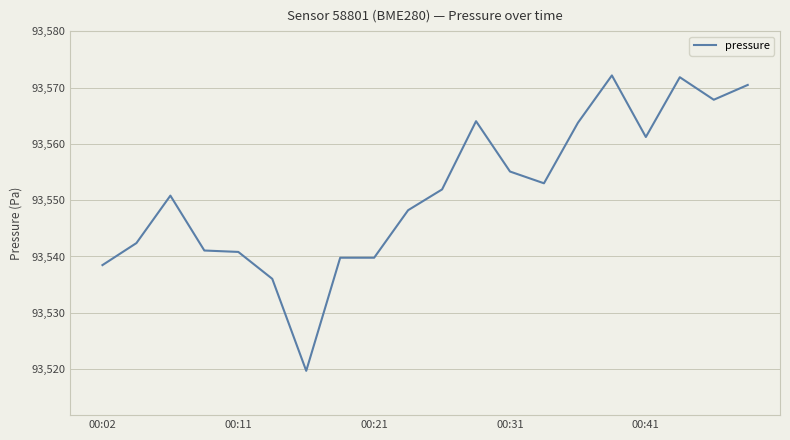

What is the maximum value shown in the chart?

93572.2